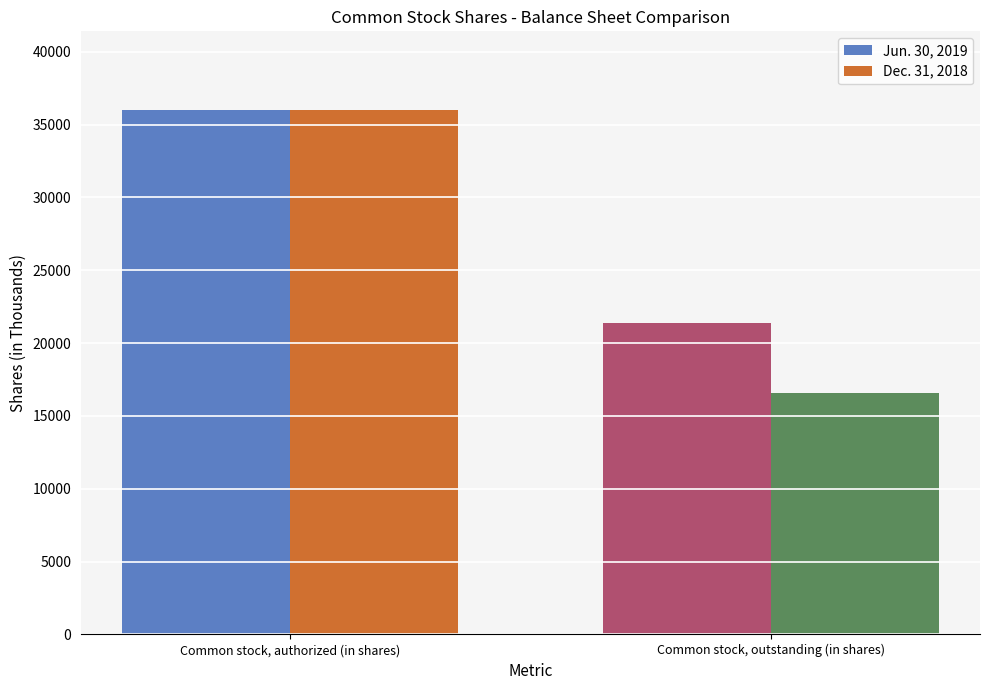

True or false: Dec. 31, 2018 has a value of 5468 at Common stock, outstanding (in shares).

False